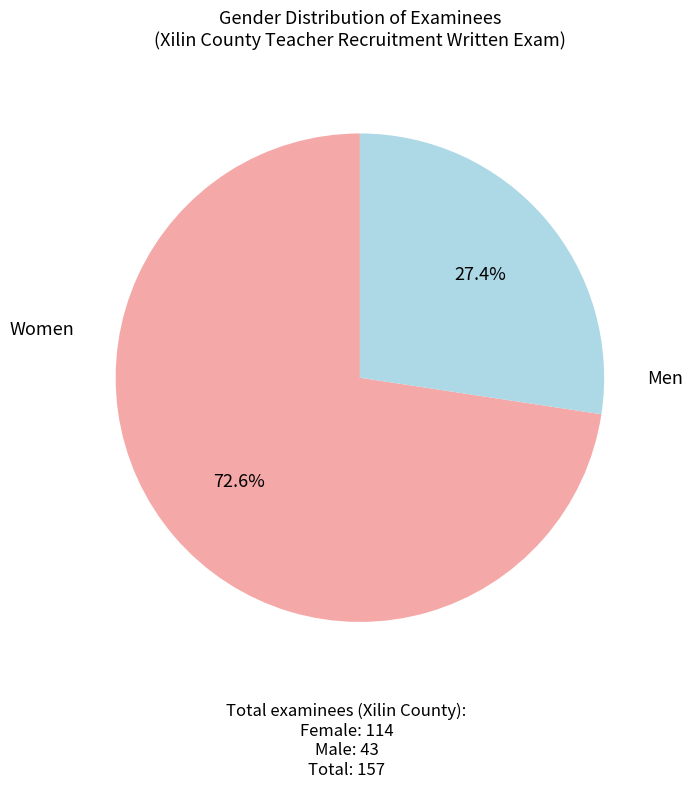

Count the number of slices in the pie.

2